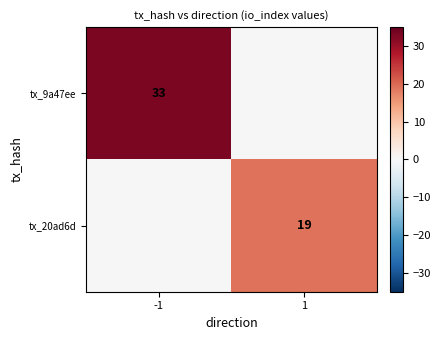

Is it true that tx_20ad6d equals 19 at 1?

True